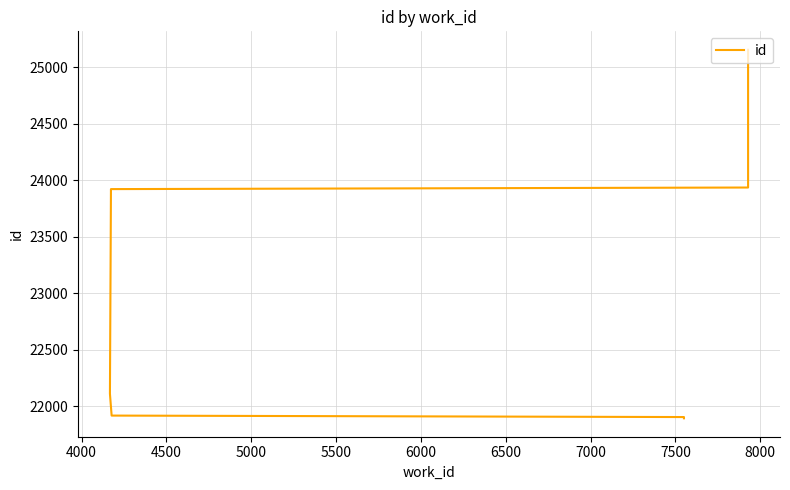

What is the greatest value displayed?

25155